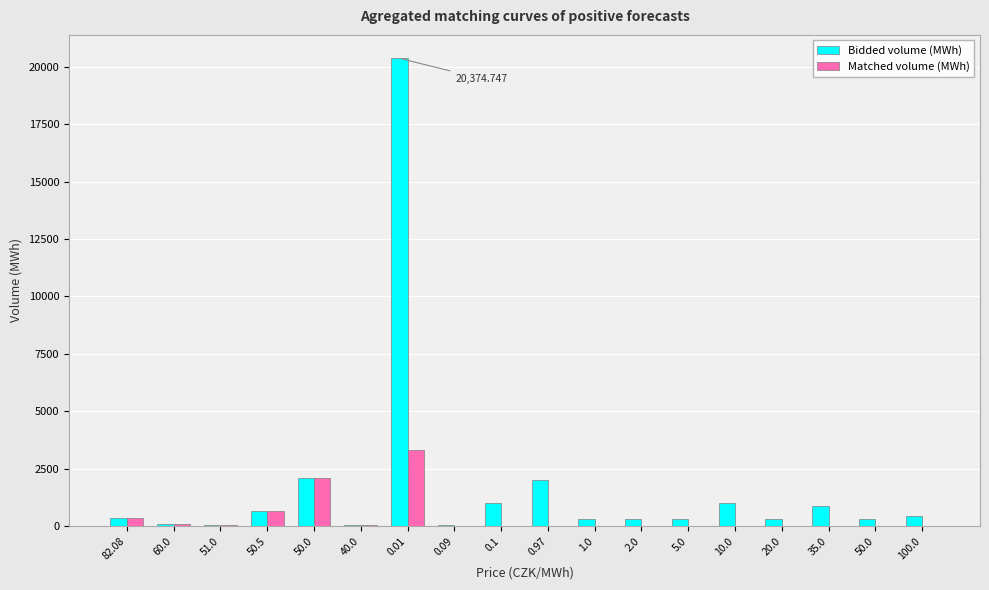

At which label does Bidded volume (MWh) first exceed 351?

82.08